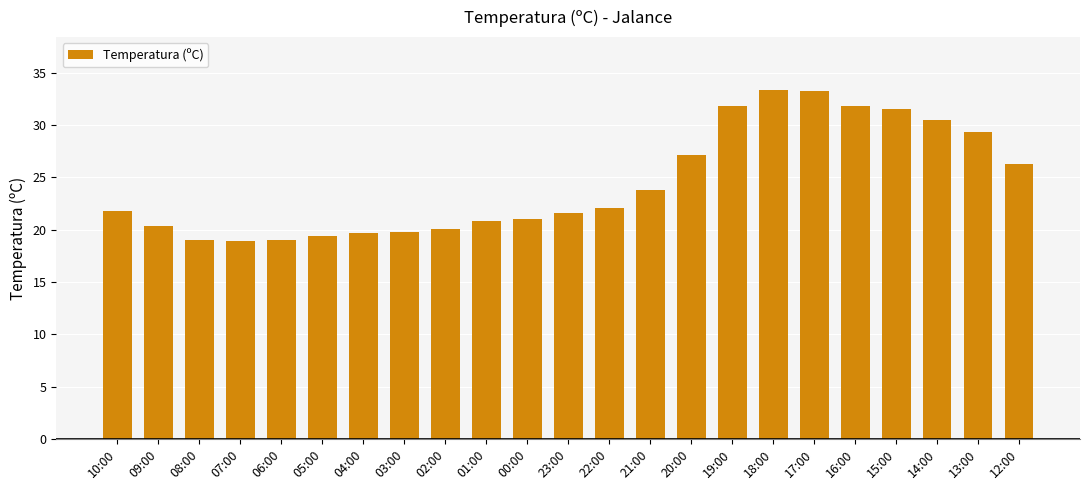

The chart shows a value of 33.3 at 17:00. True or false?

True